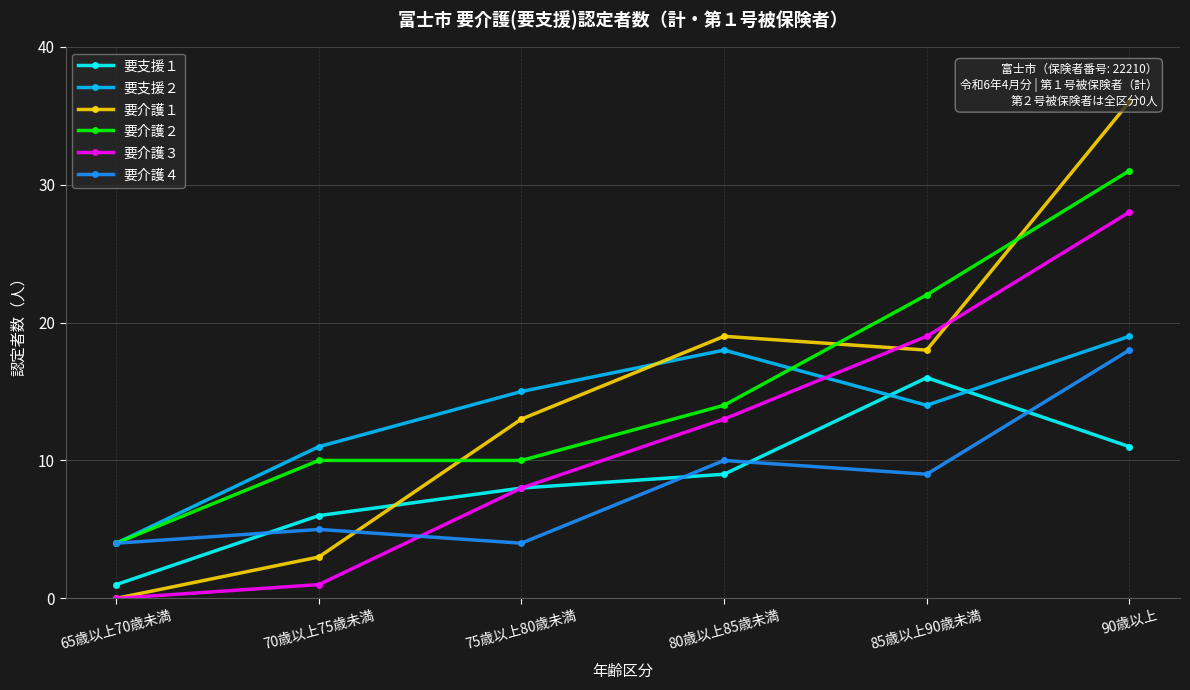

True or false: 要介護２ and 要支援１ intersect in this chart.

False